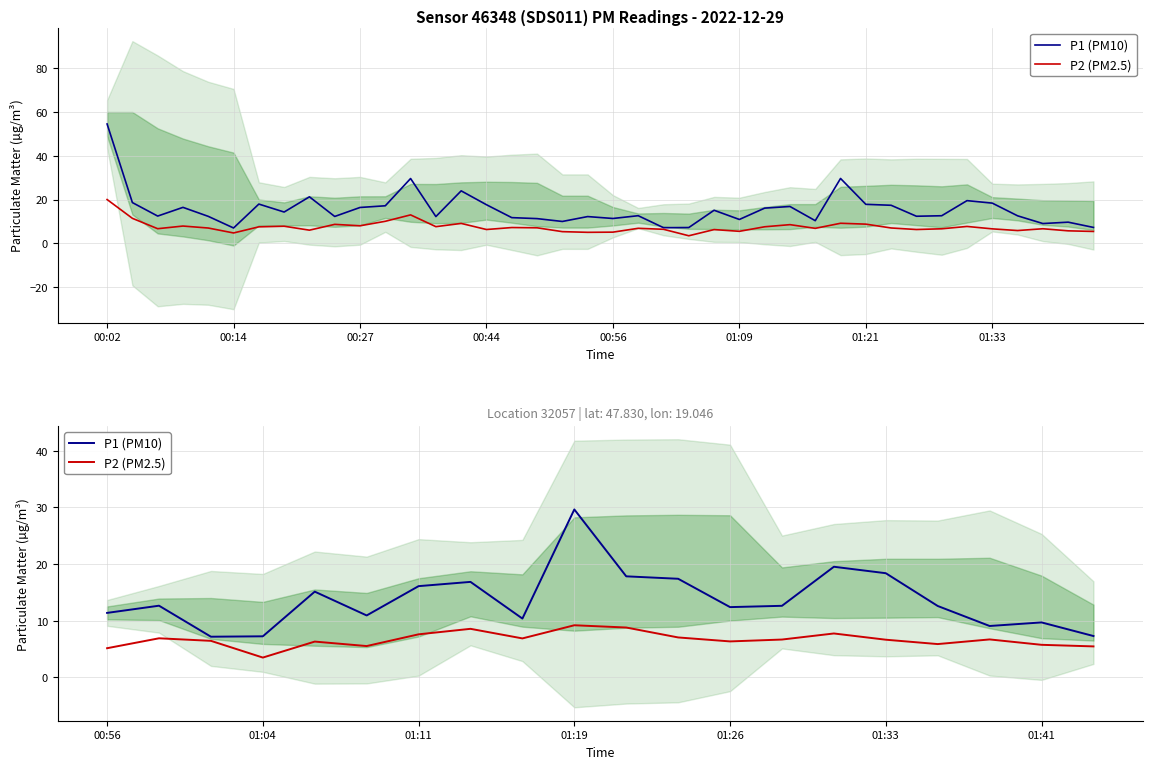

True or false: P2 (PM2.5) and P1 (PM10) cross at least once.

False